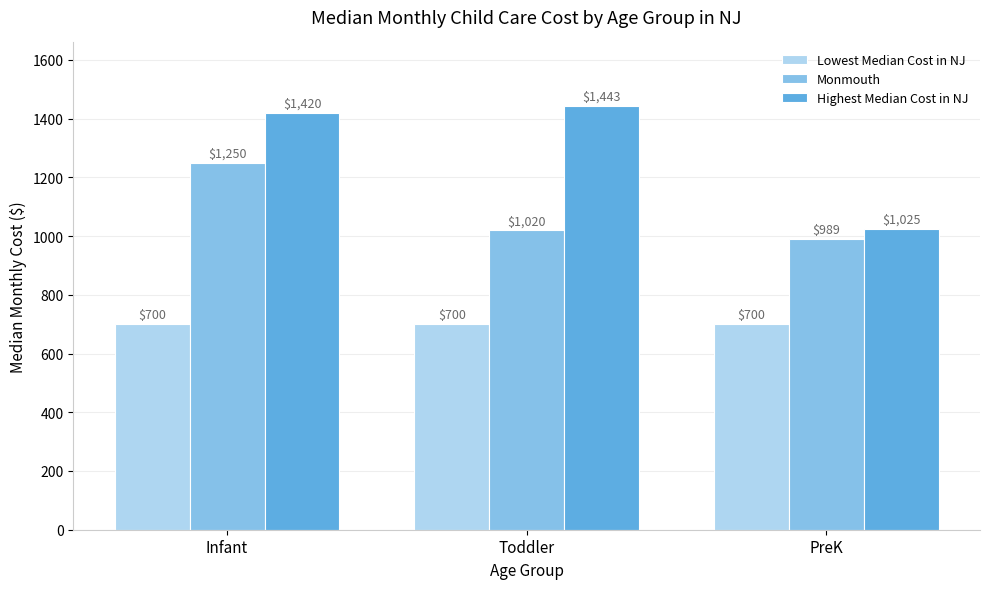

Rank the categories by Highest Median Cost in NJ value from lowest to highest.

PreK, Infant, Toddler